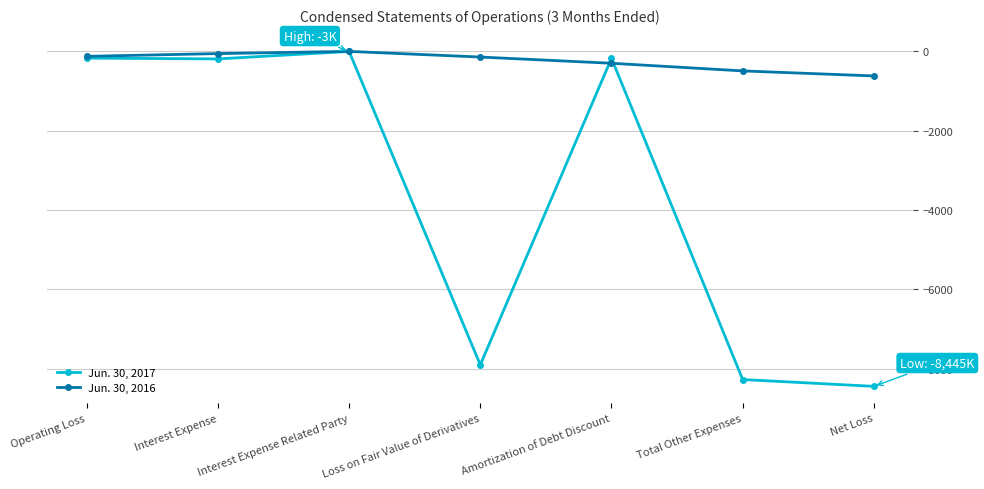

Is the value of Jun. 30, 2017 at Interest Expense Related Party greater than the value of Jun. 30, 2016 at Net Loss?

Yes